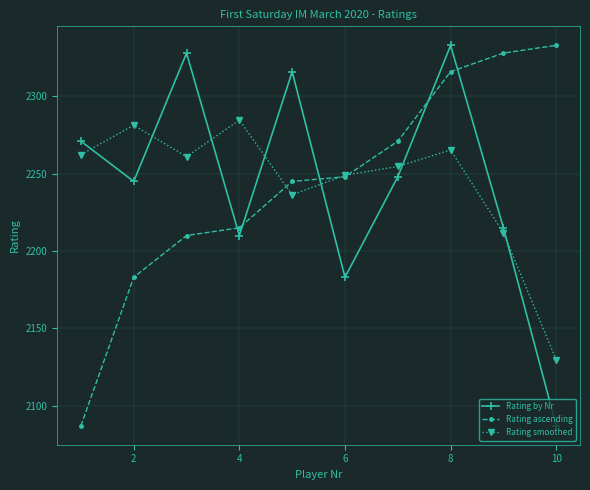

How many intersections are there between Rating smoothed and Rating by Nr?

7